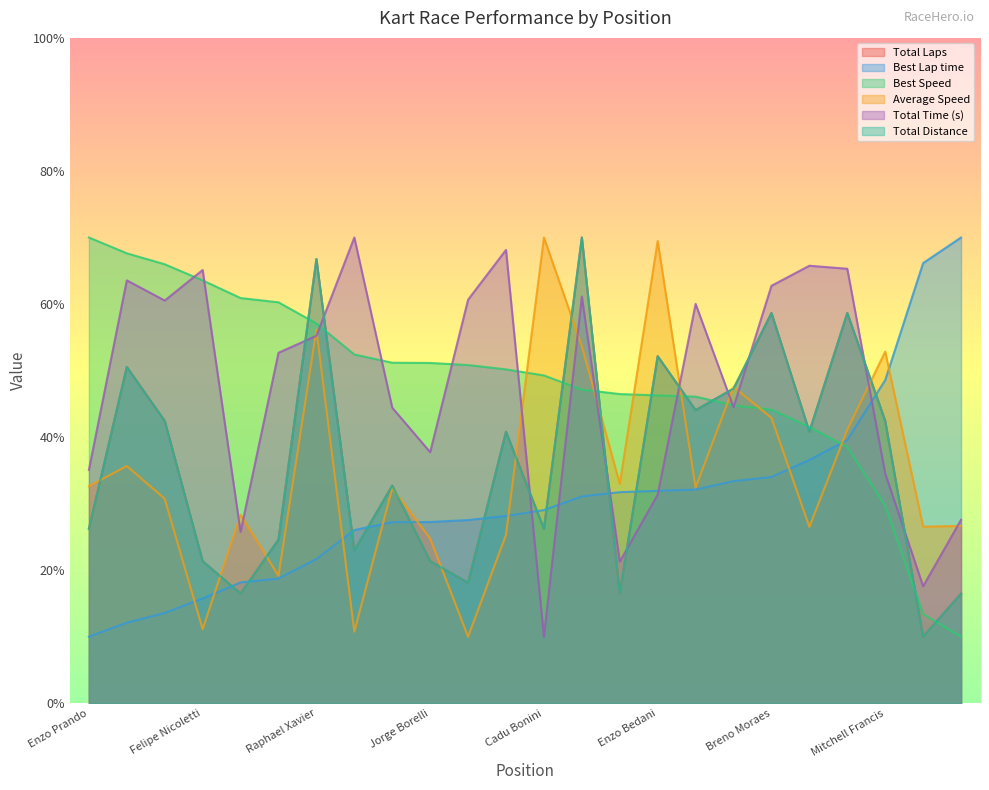

Reading left to right, list all the values displayed in this chart.

Total Laps: Enzo Prando=26.2	Dante Fibra=50.5	Pedro Ferro=42.4	Felipe Nicoletti=21.4	João Vitor Dias=16.5	Henrique Germano=24.6	Raphael Xavier=66.8	Christiano Mattheis=23.0	Diogo Moscato=32.7	Jorge Borelli=21.4	Fabio Figueiredo=18.1	Renato Turelli=40.8	Cadu Bonini=26.2	Gabriel Bonilha=70.0	João Pedro Orban=16.5	Enzo Bedani=52.2	Marcos Kassardjian=44.1	Gustavo França=47.3	Breno Moraes=58.6	Pedro Marcolin=40.8	Henrique dos Santos=58.6	Mitchell Francis=42.4	Ricardo Castro=10.0	Carlos Mazuca=16.5
Best Lap time: Enzo Prando=10.0	Dante Fibra=12.1	Pedro Ferro=13.6	Felipe Nicoletti=15.7	João Vitor Dias=18.2	Henrique Germano=18.7	Raphael Xavier=21.7	Christiano Mattheis=26.0	Diogo Moscato=27.2	Jorge Borelli=27.2	Fabio Figueiredo=27.5	Renato Turelli=28.2	Cadu Bonini=29.0	Gabriel Bonilha=31.1	João Pedro Orban=31.7	Enzo Bedani=31.9	Marcos Kassardjian=32.1	Gustavo França=33.4	Breno Moraes=34.0	Pedro Marcolin=36.6	Henrique dos Santos=39.6	Mitchell Francis=48.6	Ricardo Castro=66.2	Carlos Mazuca=70.0
Best Speed: Enzo Prando=70.0	Dante Fibra=67.6	Pedro Ferro=66.0	Felipe Nicoletti=63.6	João Vitor Dias=60.9	Henrique Germano=60.3	Raphael Xavier=57.1	Christiano Mattheis=52.4	Diogo Moscato=51.2	Jorge Borelli=51.1	Fabio Figueiredo=50.8	Renato Turelli=50.2	Cadu Bonini=49.3	Gabriel Bonilha=47.1	João Pedro Orban=46.5	Enzo Bedani=46.3	Marcos Kassardjian=46.1	Gustavo França=44.8	Breno Moraes=44.1	Pedro Marcolin=41.5	Henrique dos Santos=38.5	Mitchell Francis=29.7	Ricardo Castro=13.4	Carlos Mazuca=10.0
Average Speed: Enzo Prando=32.6	Dante Fibra=35.7	Pedro Ferro=30.7	Felipe Nicoletti=11.1	João Vitor Dias=28.3	Henrique Germano=19.2	Raphael Xavier=56.1	Christiano Mattheis=10.8	Diogo Moscato=32.3	Jorge Borelli=24.7	Fabio Figueiredo=10.0	Renato Turelli=25.3	Cadu Bonini=70.0	Gabriel Bonilha=53.7	João Pedro Orban=33.0	Enzo Bedani=69.5	Marcos Kassardjian=32.4	Gustavo França=47.5	Breno Moraes=42.9	Pedro Marcolin=26.5	Henrique dos Santos=41.1	Mitchell Francis=52.9	Ricardo Castro=26.5	Carlos Mazuca=26.7
Total Time (s): Enzo Prando=35.1	Dante Fibra=63.6	Pedro Ferro=60.5	Felipe Nicoletti=65.1	João Vitor Dias=25.8	Henrique Germano=52.7	Raphael Xavier=55.2	Christiano Mattheis=70.0	Diogo Moscato=44.4	Jorge Borelli=37.7	Fabio Figueiredo=60.7	Renato Turelli=68.1	Cadu Bonini=10.0	Gabriel Bonilha=61.1	João Pedro Orban=21.3	Enzo Bedani=31.3	Marcos Kassardjian=60.0	Gustavo França=44.5	Breno Moraes=62.7	Pedro Marcolin=65.8	Henrique dos Santos=65.3	Mitchell Francis=34.5	Ricardo Castro=17.6	Carlos Mazuca=27.6
Total Distance: Enzo Prando=26.2	Dante Fibra=50.5	Pedro Ferro=42.4	Felipe Nicoletti=21.4	João Vitor Dias=16.5	Henrique Germano=24.6	Raphael Xavier=66.8	Christiano Mattheis=23.0	Diogo Moscato=32.7	Jorge Borelli=21.4	Fabio Figueiredo=18.1	Renato Turelli=40.8	Cadu Bonini=26.2	Gabriel Bonilha=70.0	João Pedro Orban=16.5	Enzo Bedani=52.2	Marcos Kassardjian=44.1	Gustavo França=47.3	Breno Moraes=58.6	Pedro Marcolin=40.8	Henrique dos Santos=58.6	Mitchell Francis=42.4	Ricardo Castro=10.0	Carlos Mazuca=16.5